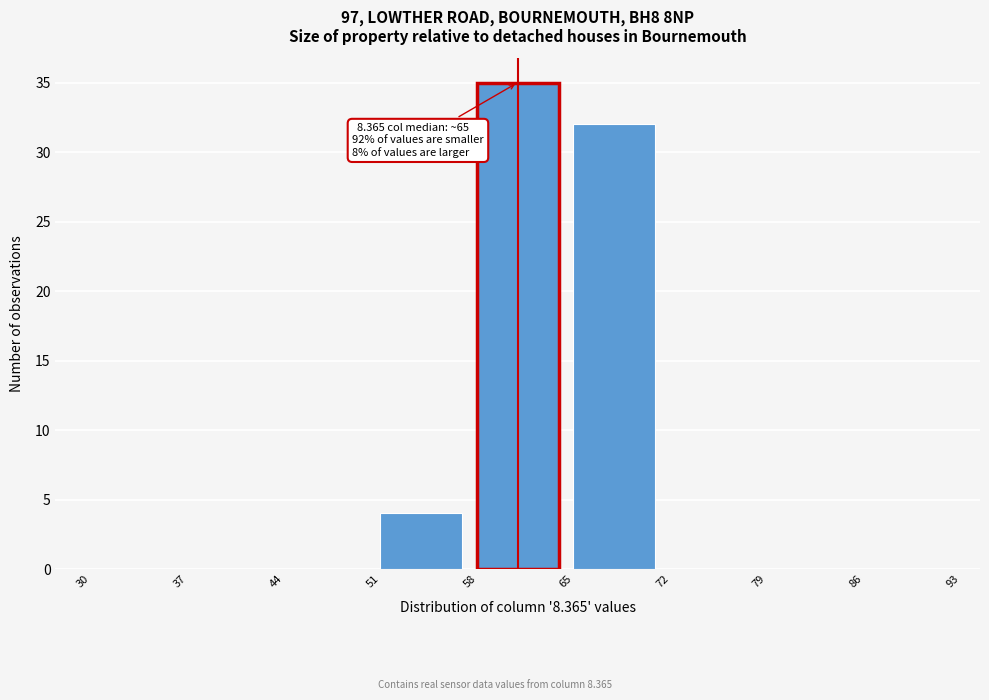

Which range on the x-axis has the tallest bar?

58 to 65